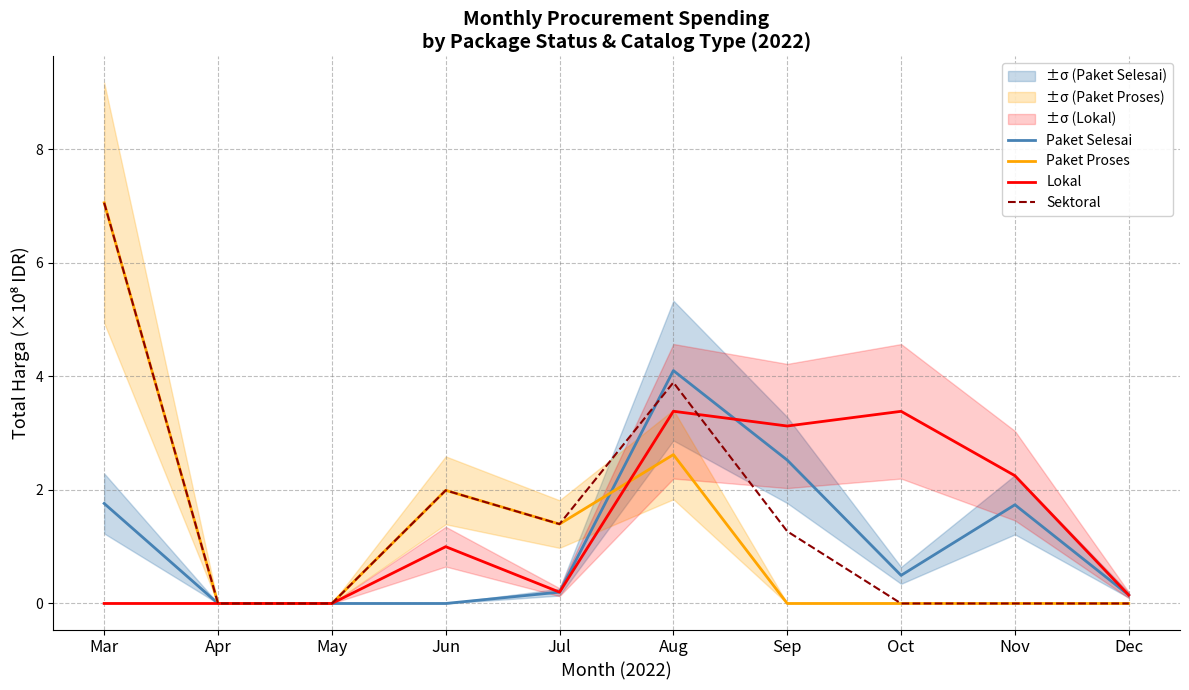

Is the value of Lokal at Aug greater than the value of Paket Proses at Apr?

Yes